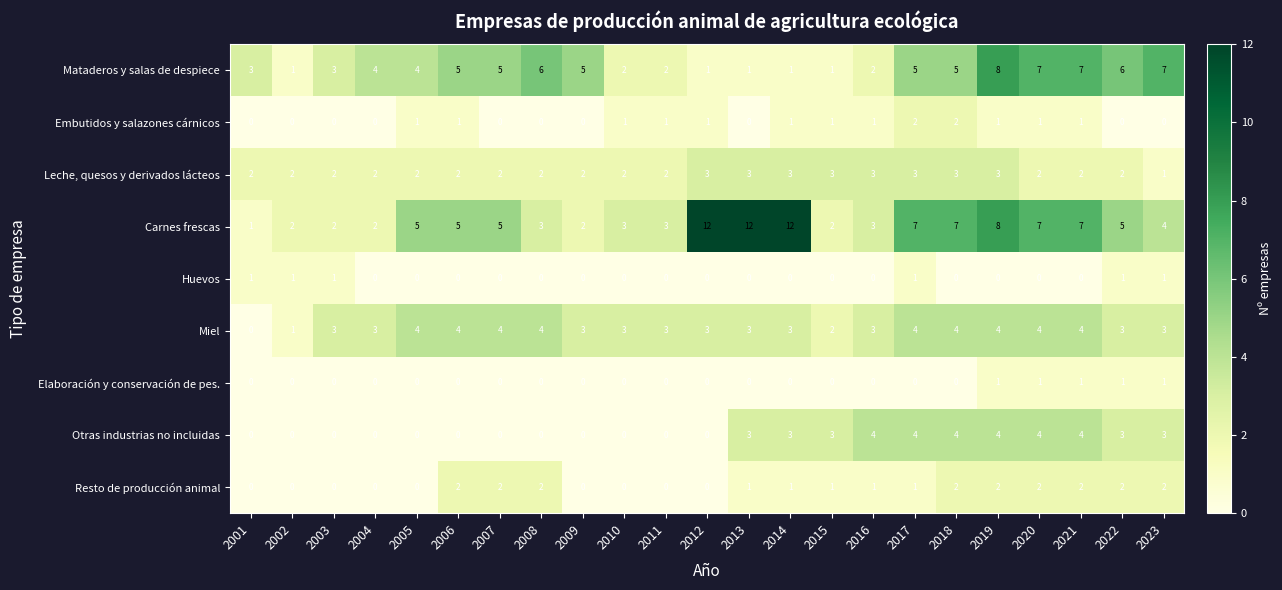

What is the sum of all Miel values?

72